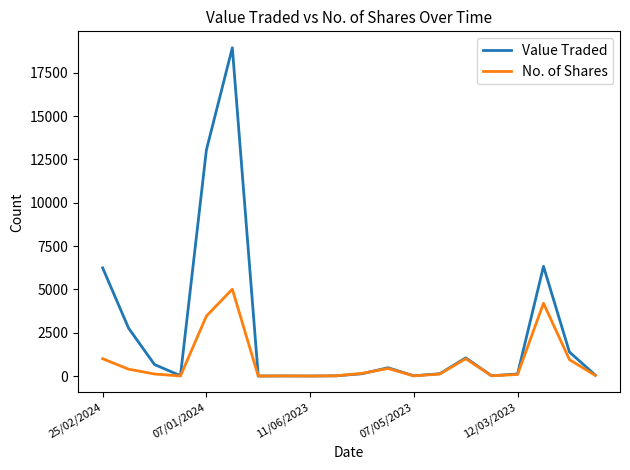

Rank the series by their average value, from highest to lowest.

Value Traded, No. of Shares